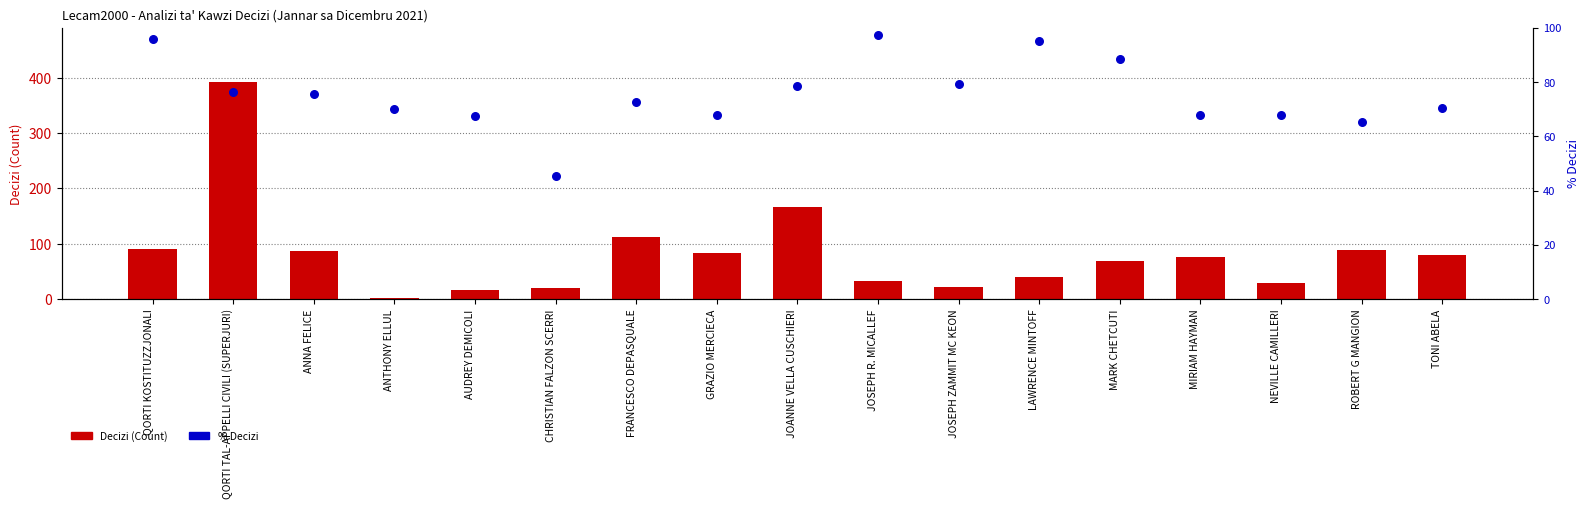

Which series has the largest total across all categories?

Decizi (Count)